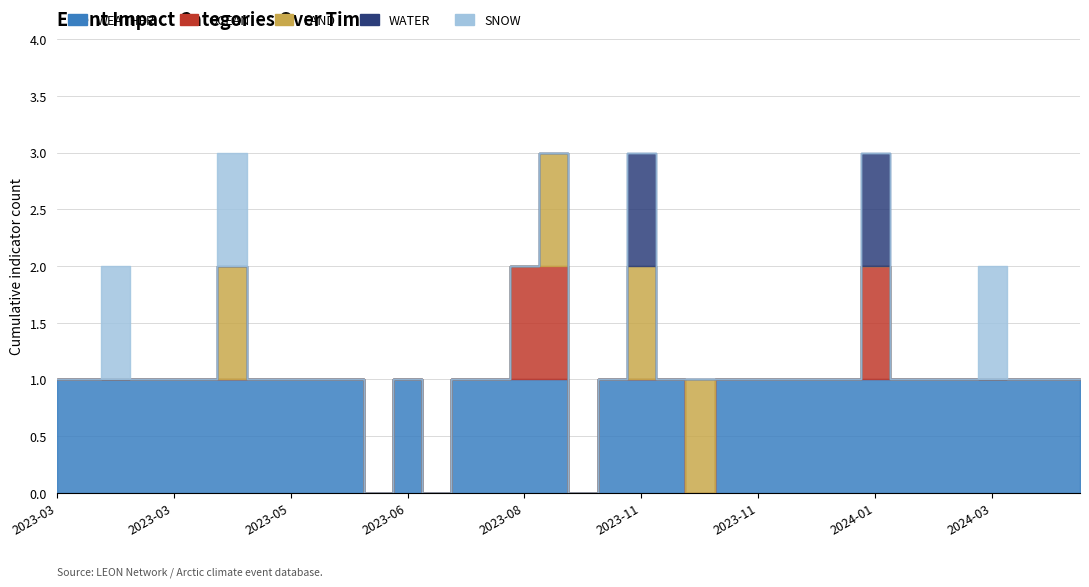

Reading left to right, list all the values displayed in this chart.

WEATHER: 2023-03-06=1	2023-03-07=1	2023-03-11=1	2023-03-22=1	2023-03-25=1	2023-03-30=1	2023-04-03=1	2023-05-01=1	2023-05-10=1	2023-06-01=1	2023-06-11=1	2023-06-12=0	2023-06-21=1	2023-07-18=0	2023-08-09=1	2023-08-21=1	2023-08-24=1	2023-10-20=1	2023-10-23=0	2023-11-03=1	2023-11-14=1	2023-11-15=1	2023-11-21=0	2023-11-23=1	2023-11-25=1	2023-12-04=1	2024-01-05=1	2024-01-11=1	2024-01-13=1	2024-01-19=1	2024-02-15=1	2024-03-02=1	2024-03-05=1	2024-04-09=1	2024-04-19=1	2024-05-09=1
OCEAN: 2023-03-06=0	2023-03-07=0	2023-03-11=0	2023-03-22=0	2023-03-25=0	2023-03-30=0	2023-04-03=0	2023-05-01=0	2023-05-10=0	2023-06-01=0	2023-06-11=0	2023-06-12=0	2023-06-21=0	2023-07-18=0	2023-08-09=0	2023-08-21=0	2023-08-24=1	2023-10-20=1	2023-10-23=0	2023-11-03=0	2023-11-14=0	2023-11-15=0	2023-11-21=0	2023-11-23=0	2023-11-25=0	2023-12-04=0	2024-01-05=0	2024-01-11=0	2024-01-13=1	2024-01-19=0	2024-02-15=0	2024-03-02=0	2024-03-05=0	2024-04-09=0	2024-04-19=0	2024-05-09=0
LAND: 2023-03-06=0	2023-03-07=0	2023-03-11=0	2023-03-22=0	2023-03-25=0	2023-03-30=0	2023-04-03=1	2023-05-01=0	2023-05-10=0	2023-06-01=0	2023-06-11=0	2023-06-12=0	2023-06-21=0	2023-07-18=0	2023-08-09=0	2023-08-21=0	2023-08-24=0	2023-10-20=1	2023-10-23=0	2023-11-03=0	2023-11-14=1	2023-11-15=0	2023-11-21=1	2023-11-23=0	2023-11-25=0	2023-12-04=0	2024-01-05=0	2024-01-11=0	2024-01-13=0	2024-01-19=0	2024-02-15=0	2024-03-02=0	2024-03-05=0	2024-04-09=0	2024-04-19=0	2024-05-09=0
WATER: 2023-03-06=0	2023-03-07=0	2023-03-11=0	2023-03-22=0	2023-03-25=0	2023-03-30=0	2023-04-03=0	2023-05-01=0	2023-05-10=0	2023-06-01=0	2023-06-11=0	2023-06-12=0	2023-06-21=0	2023-07-18=0	2023-08-09=0	2023-08-21=0	2023-08-24=0	2023-10-20=0	2023-10-23=0	2023-11-03=0	2023-11-14=1	2023-11-15=0	2023-11-21=0	2023-11-23=0	2023-11-25=0	2023-12-04=0	2024-01-05=0	2024-01-11=0	2024-01-13=1	2024-01-19=0	2024-02-15=0	2024-03-02=0	2024-03-05=0	2024-04-09=0	2024-04-19=0	2024-05-09=0
SNOW: 2023-03-06=0	2023-03-07=0	2023-03-11=1	2023-03-22=0	2023-03-25=0	2023-03-30=0	2023-04-03=1	2023-05-01=0	2023-05-10=0	2023-06-01=0	2023-06-11=0	2023-06-12=0	2023-06-21=0	2023-07-18=0	2023-08-09=0	2023-08-21=0	2023-08-24=0	2023-10-20=0	2023-10-23=0	2023-11-03=0	2023-11-14=0	2023-11-15=0	2023-11-21=0	2023-11-23=0	2023-11-25=0	2023-12-04=0	2024-01-05=0	2024-01-11=0	2024-01-13=0	2024-01-19=0	2024-02-15=0	2024-03-02=0	2024-03-05=1	2024-04-09=0	2024-04-19=0	2024-05-09=0